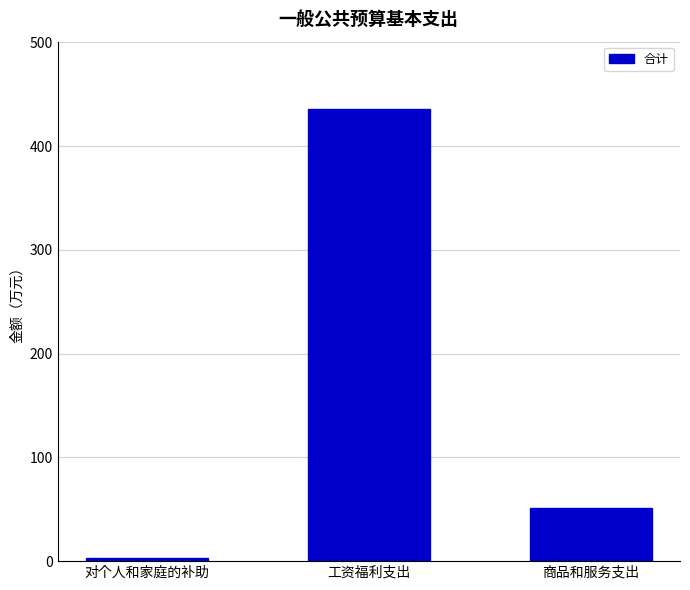

Where is the data nearest to the value 219?

商品和服务支出